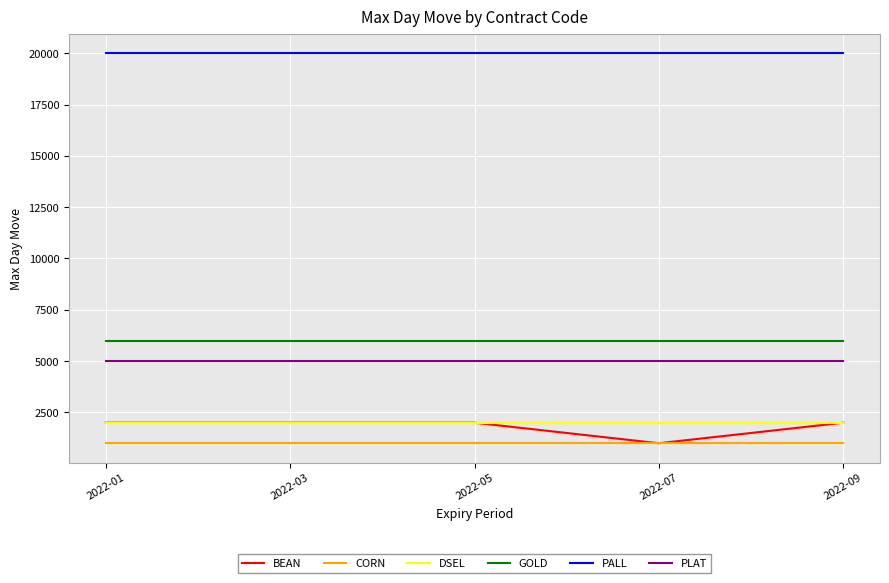

Read the CORN value at 2022-03.

1000